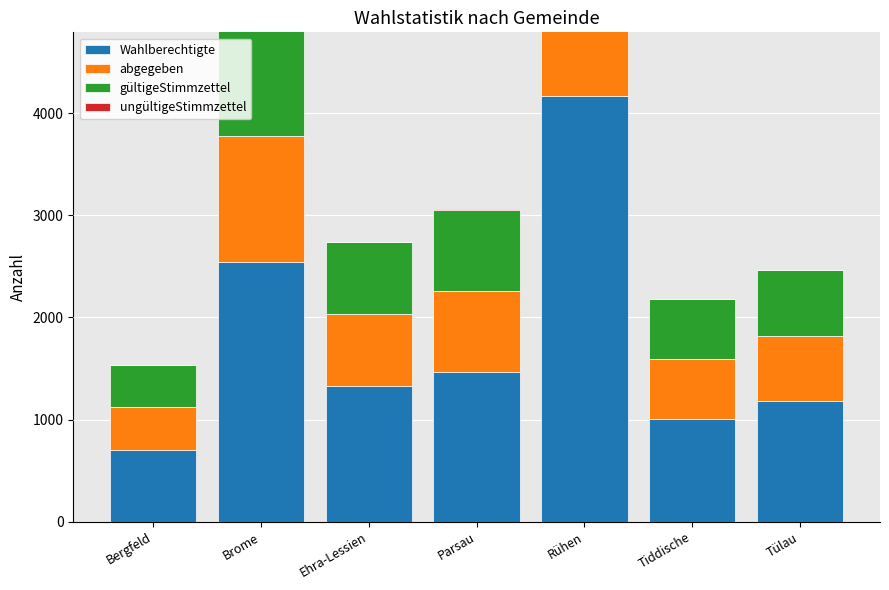

What is the label of the 7th bar from the left?

Tülau